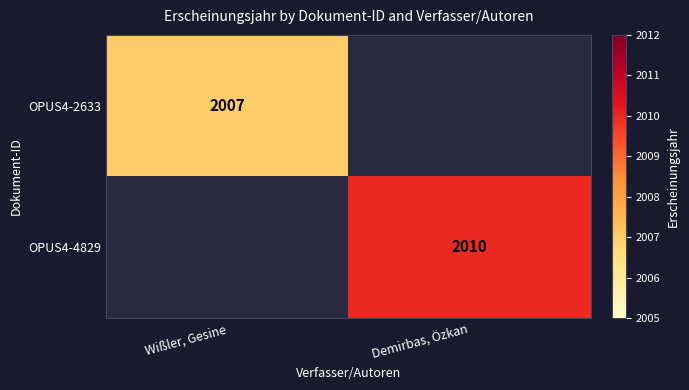

Is the value of OPUS4-2633 at Wißler, Gesine greater than the value of OPUS4-4829 at Demirbas, Özkan?

No